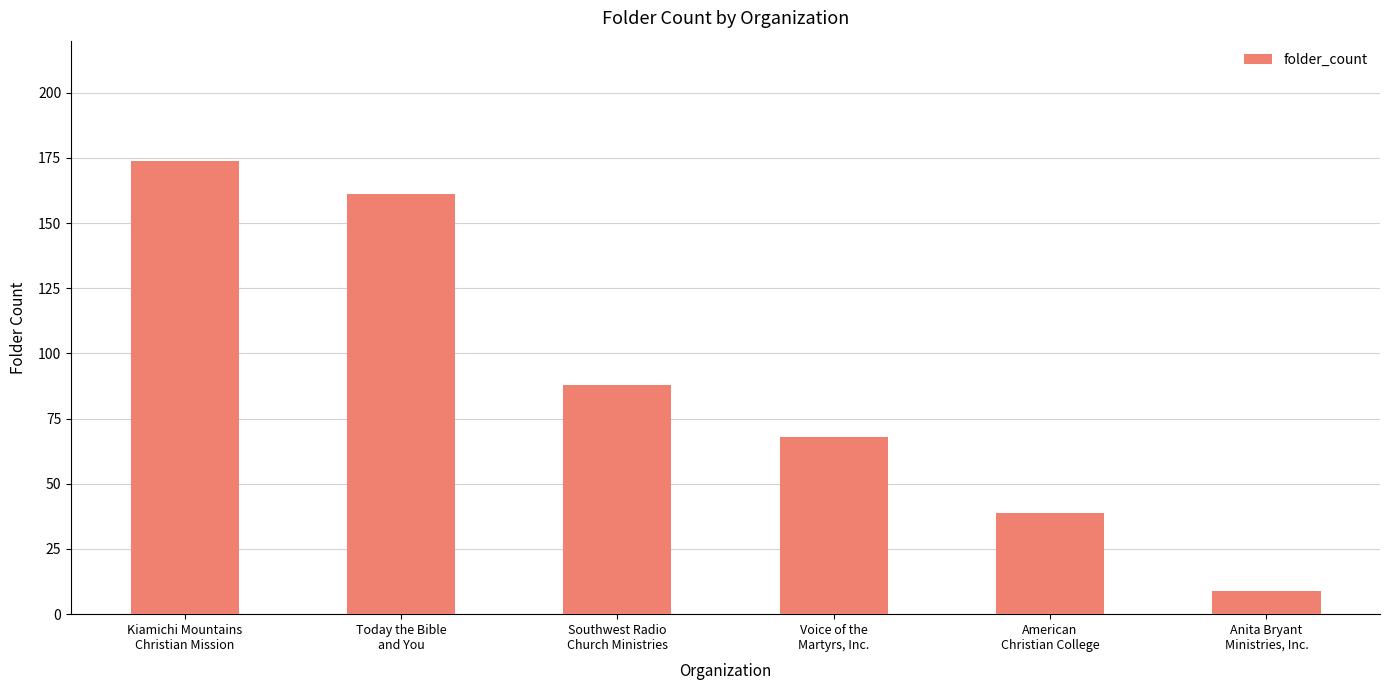

Does the chart contain any negative values?

No